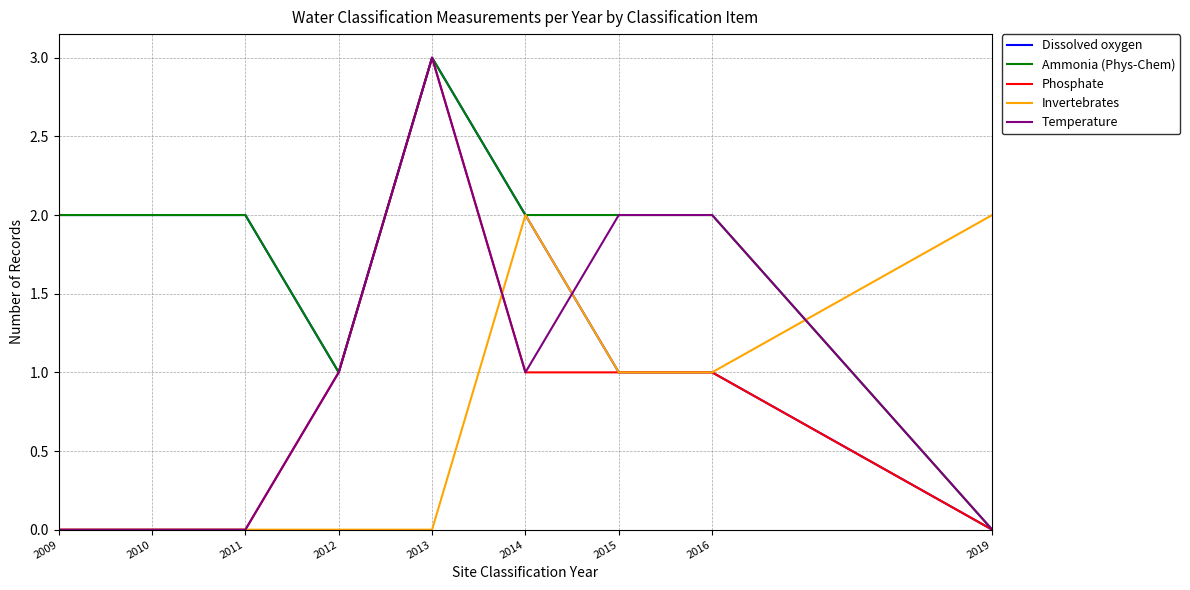

Between 2011 and 2016, which series saw the biggest shift?

Temperature